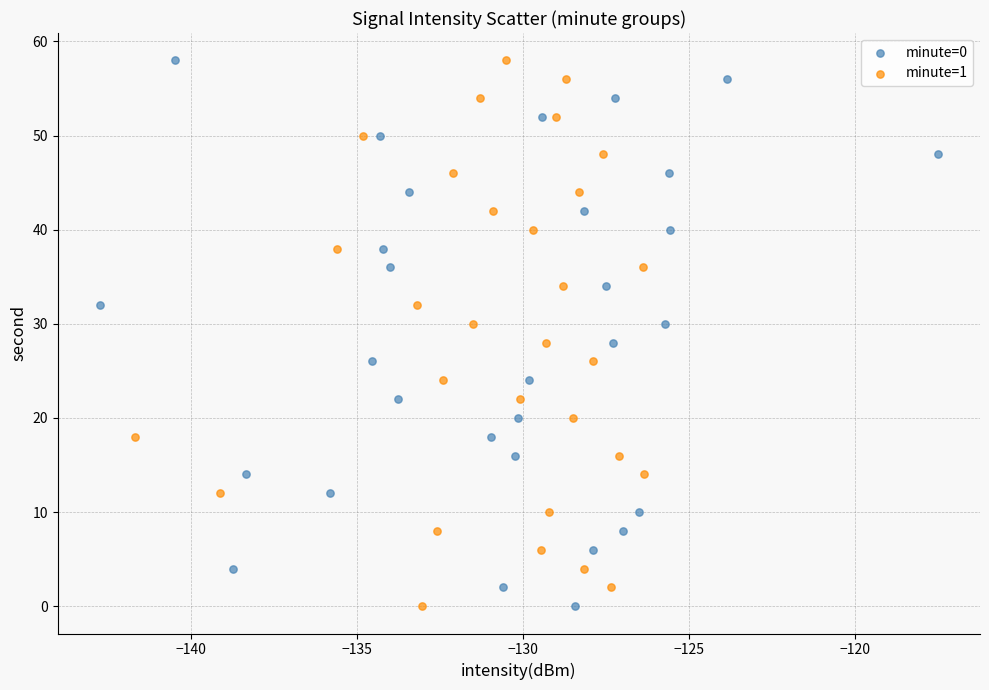

What are all the series names shown in the legend?

minute=0, minute=1